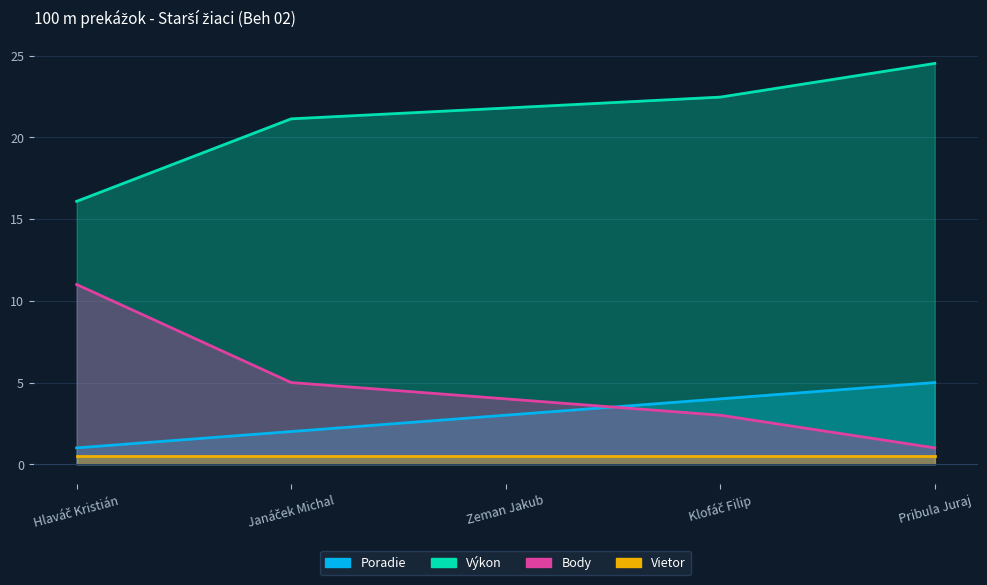

Where does the Výkon series first go above 21?

Janáček Michal